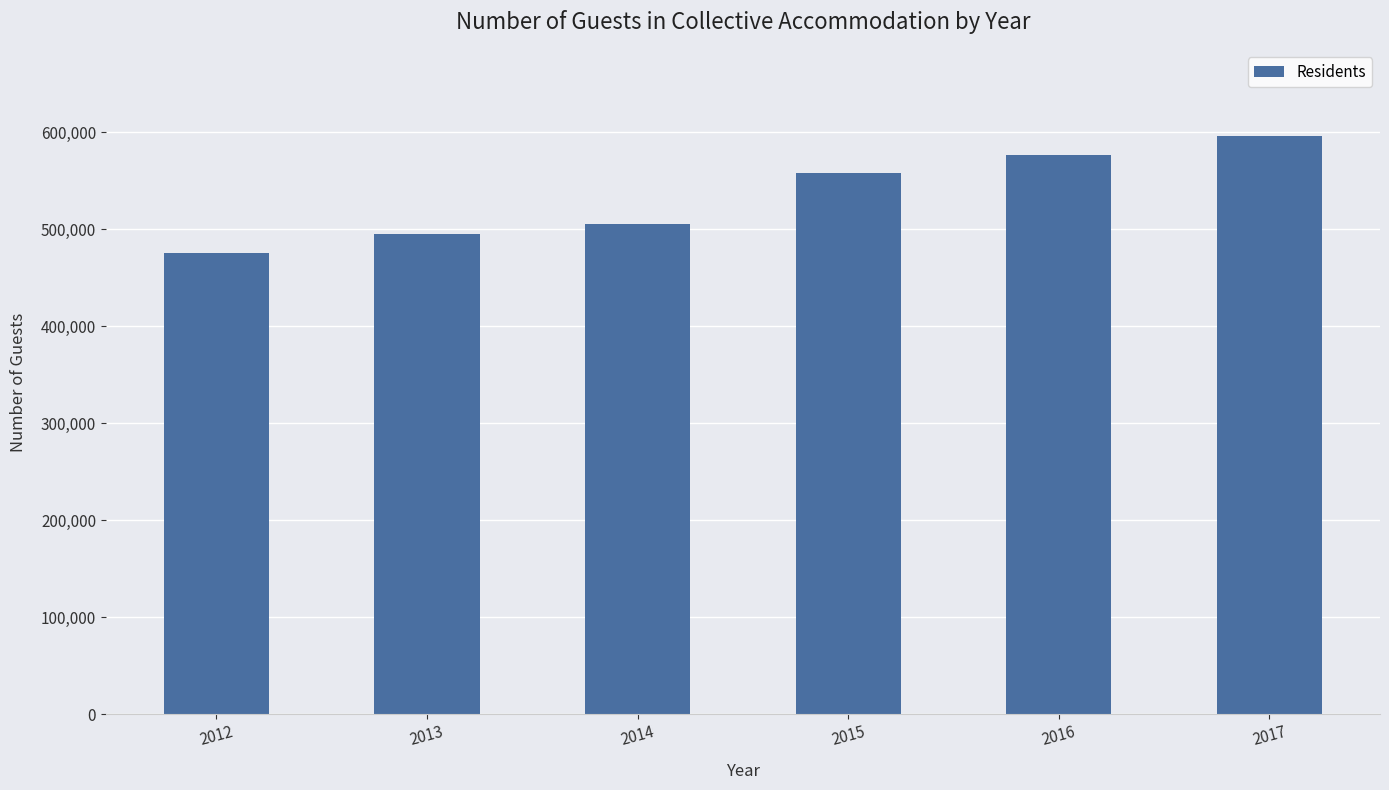

Reading left to right, transcribe all the data shown in this chart.

475031	494594	504894	558258	576322	595461